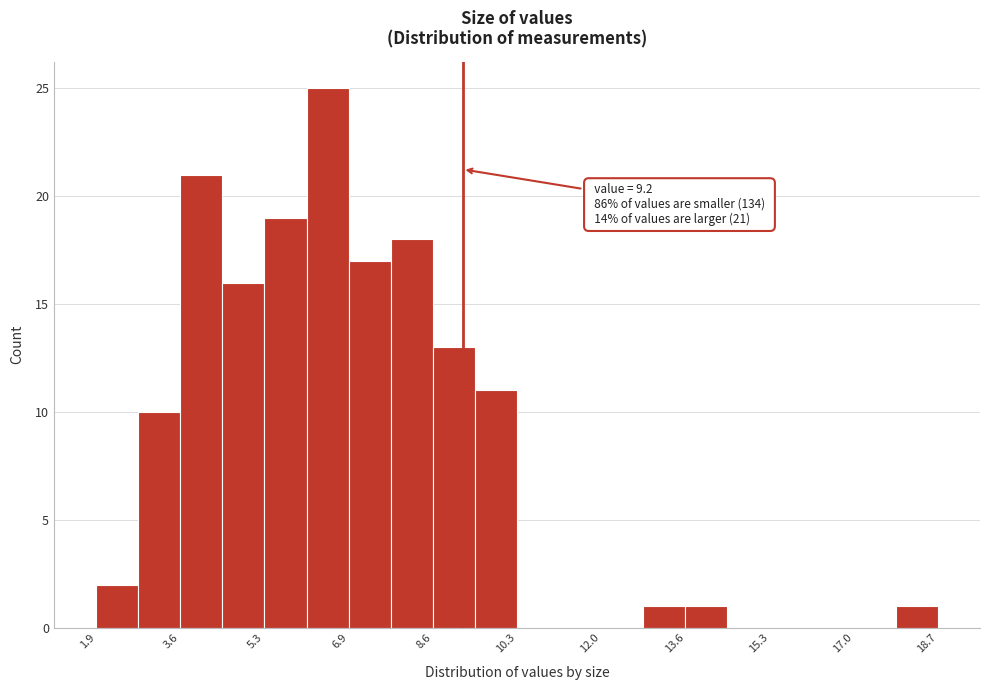

Over which range of the x-axis is the bar tallest?

6.0 to 7.0